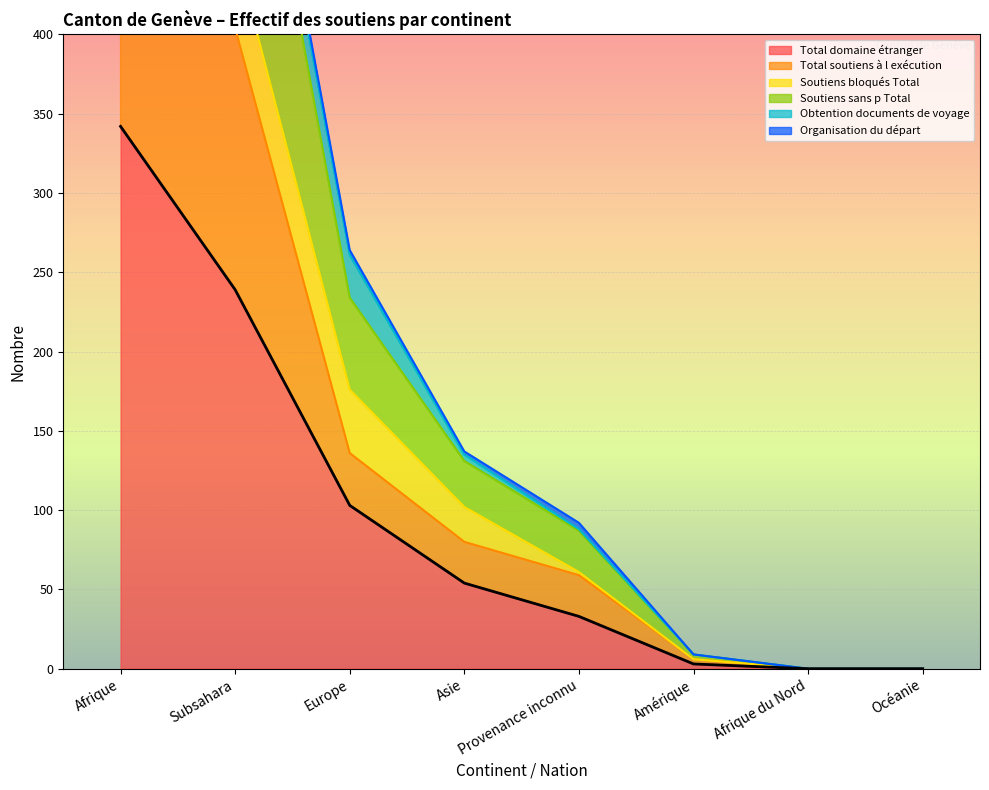

Where is Total soutiens à l exécution nearest to the value 293?

Subsahara